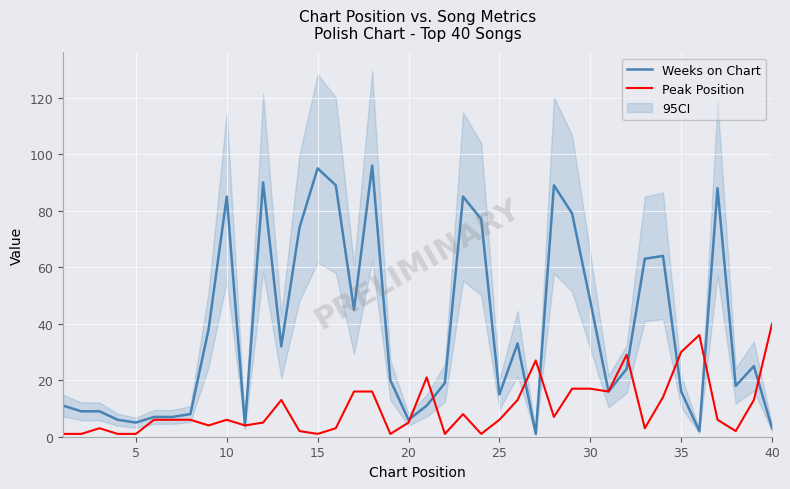

What is the difference between the maximum and second lowest values in the Weeks on Chart series?

94